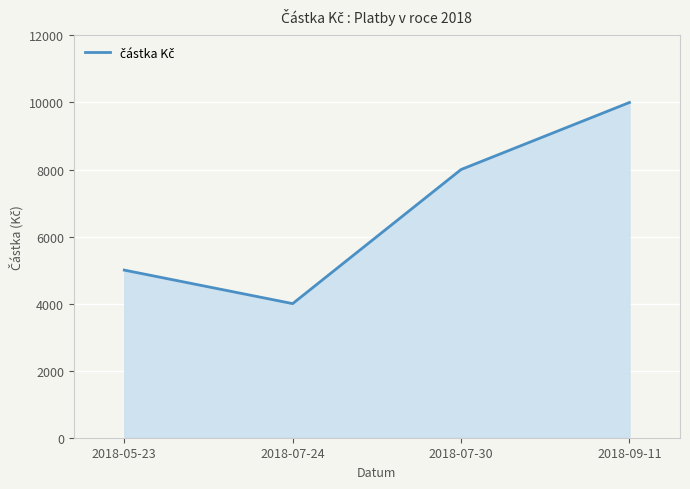

What position from the left is 2018-07-24?

2